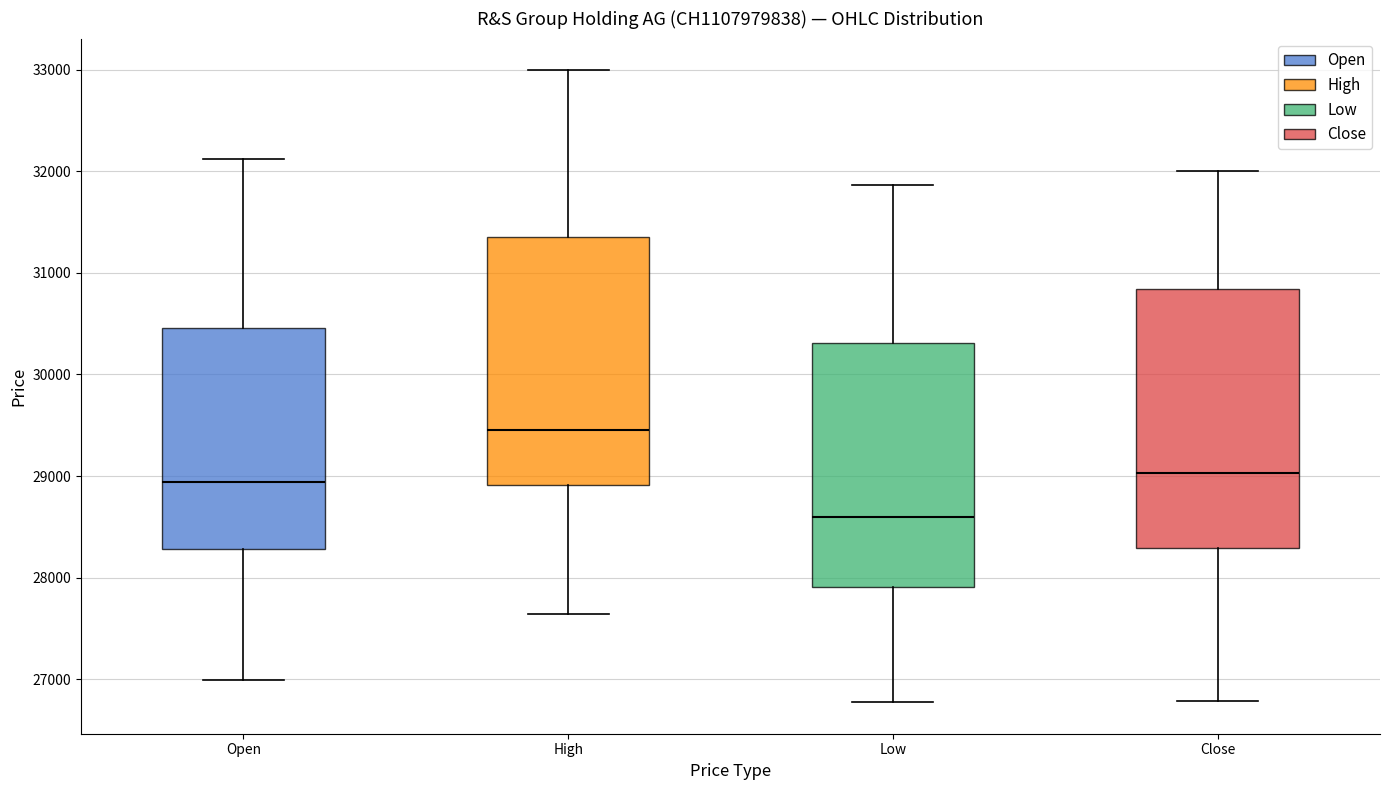

Which box's median line is the lowest?

Low